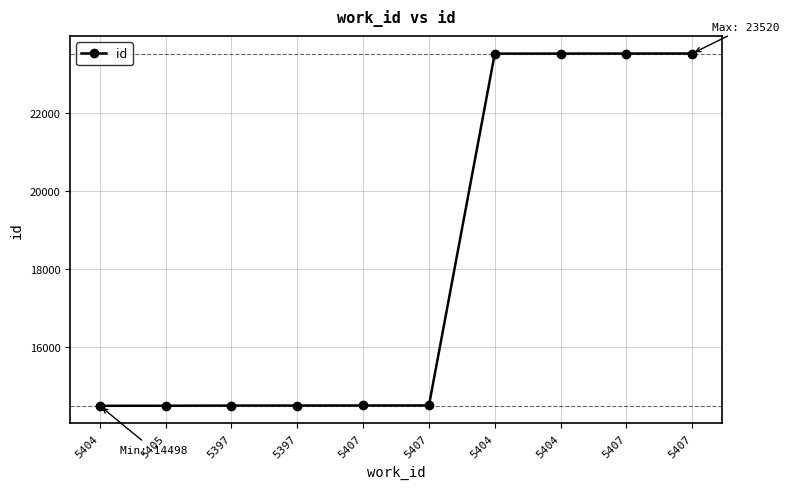

What is the label of the 5th point from the right?

5407